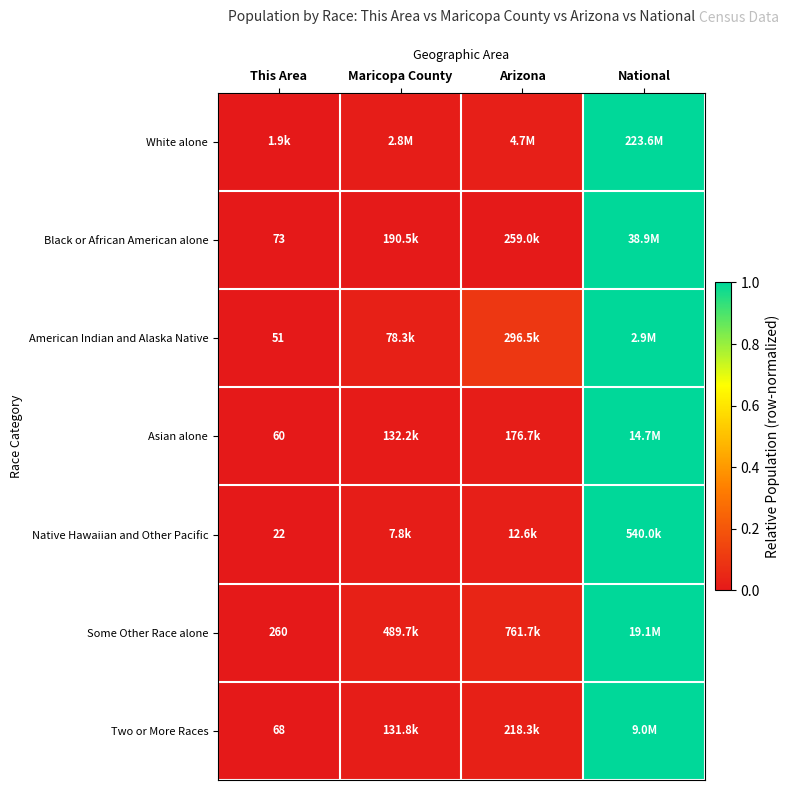

Between Arizona and This Area, which is larger?

Arizona